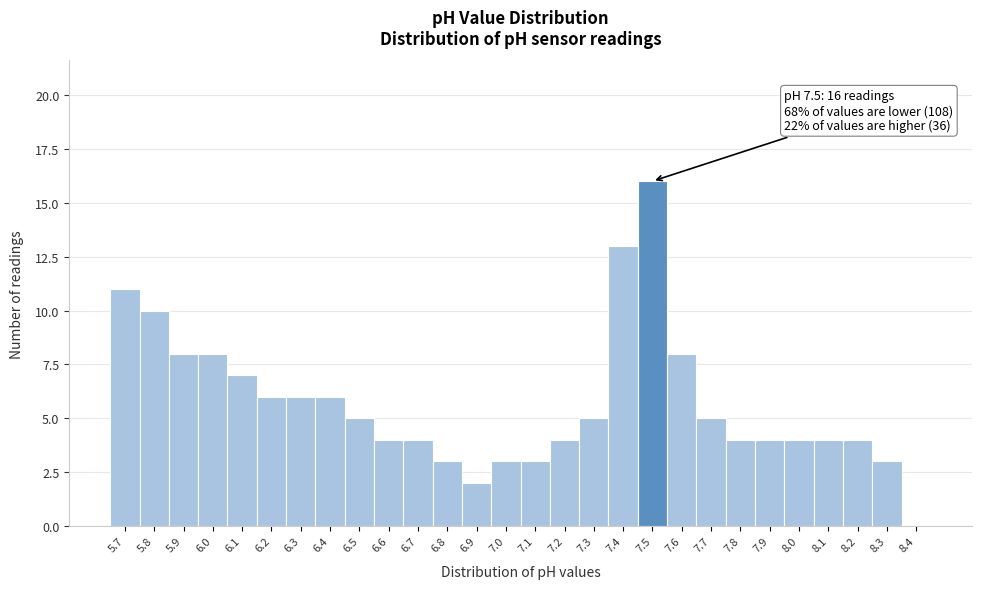

Reading right to left, what are all the values shown in this chart?

8.4=0	8.3=3	8.2=4	8.1=4	8.0=4	7.9=4	7.8=4	7.7=5	7.6=8	7.5=16	7.4=13	7.3=5	7.2=4	7.1=3	7.0=3	6.9=2	6.8=3	6.7=4	6.6=4	6.5=5	6.4=6	6.3=6	6.2=6	6.1=7	6.0=8	5.9=8	5.8=10	5.7=11